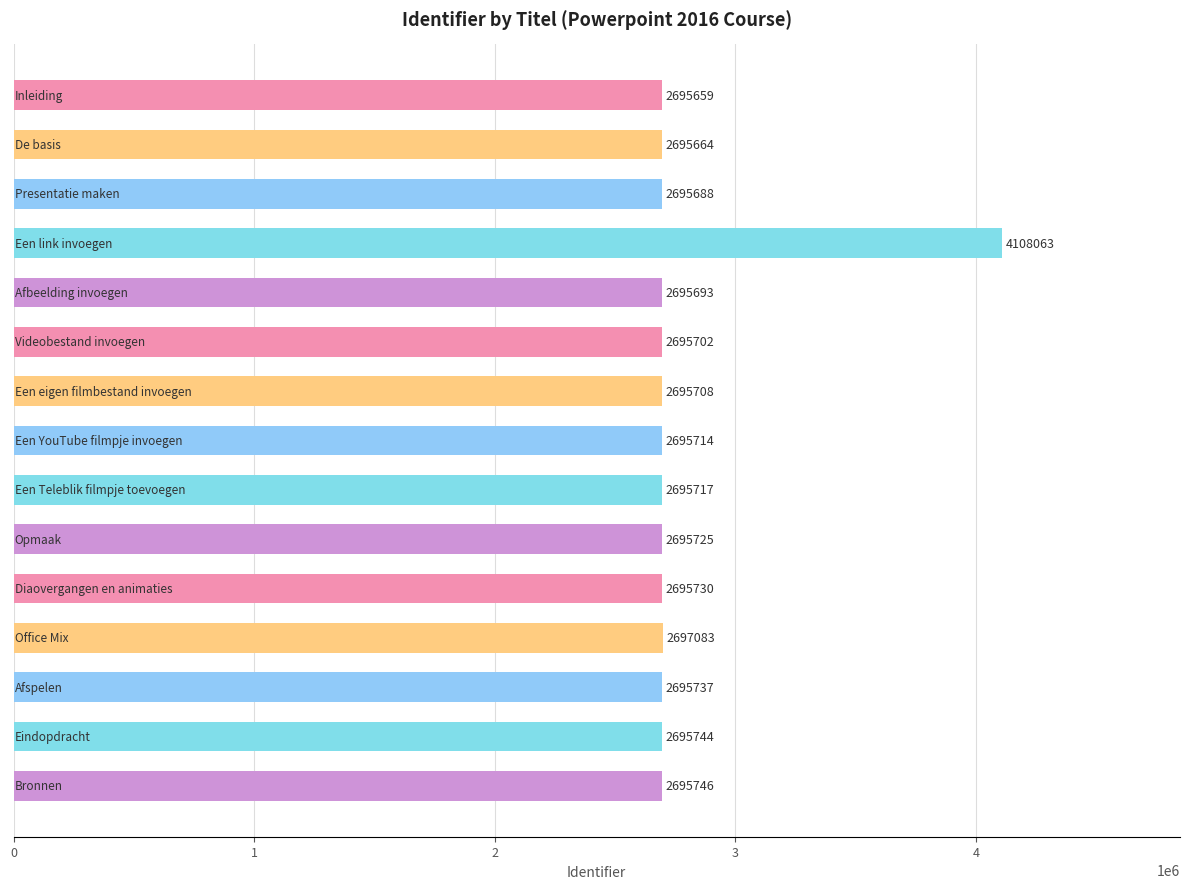

What is the greatest value displayed?

4108063